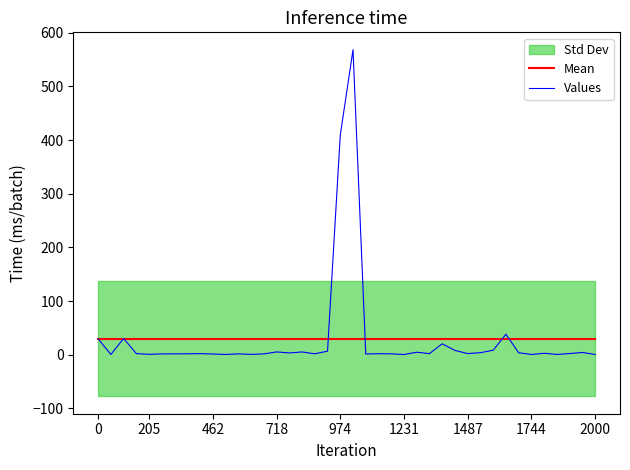

True or false: Mean has a value of 29.5 at 718.

True